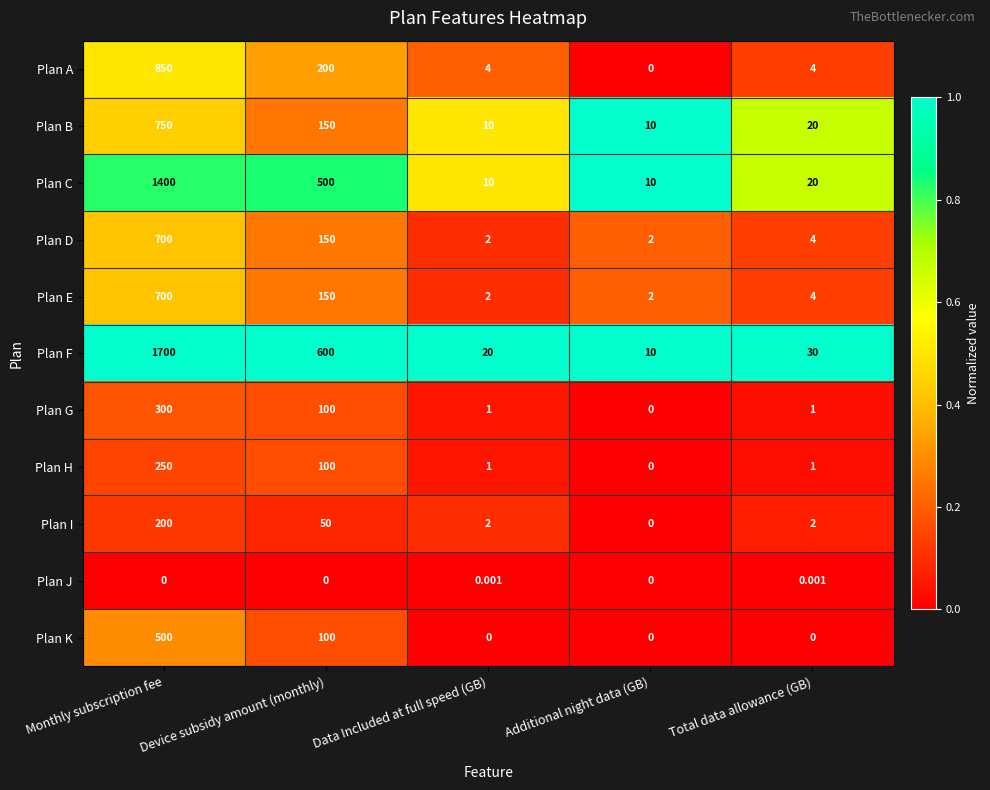

Count the number of data series in this chart.

11